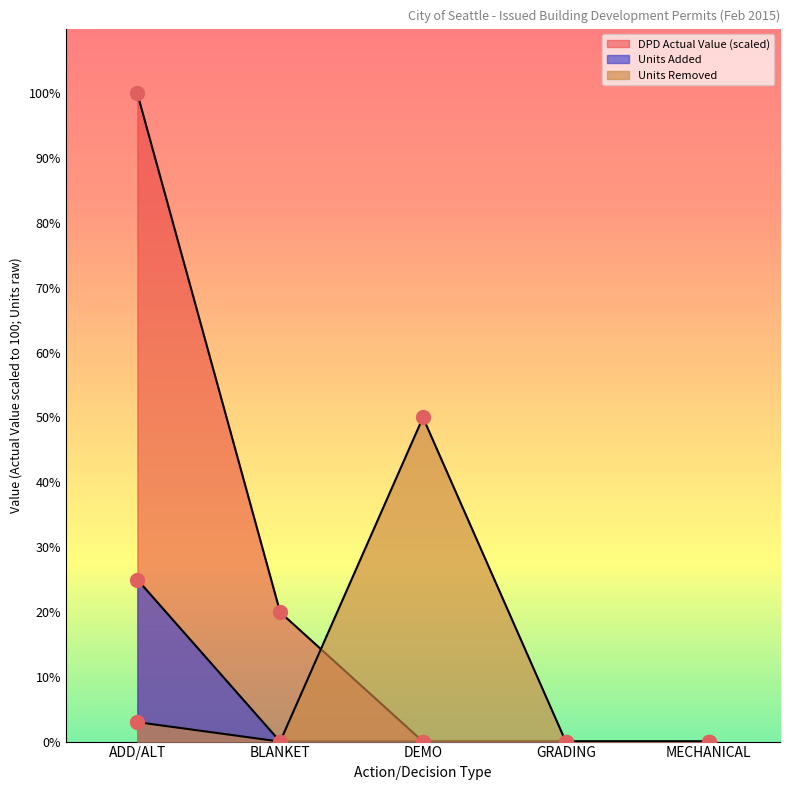

What is the average value of the DPD Actual Value series?

24.0